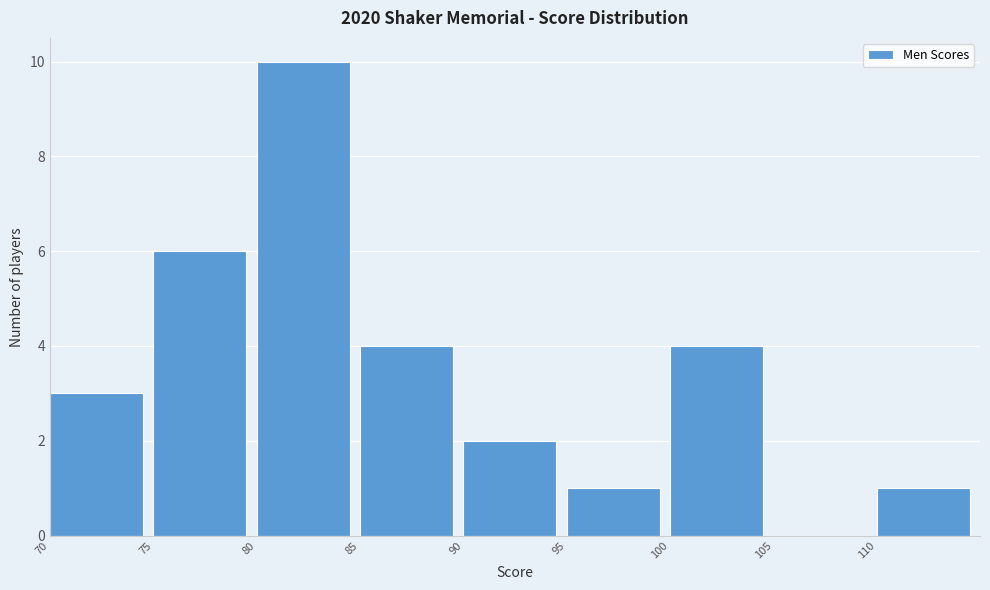

Which range on the x-axis has the tallest bar?

80 to 85